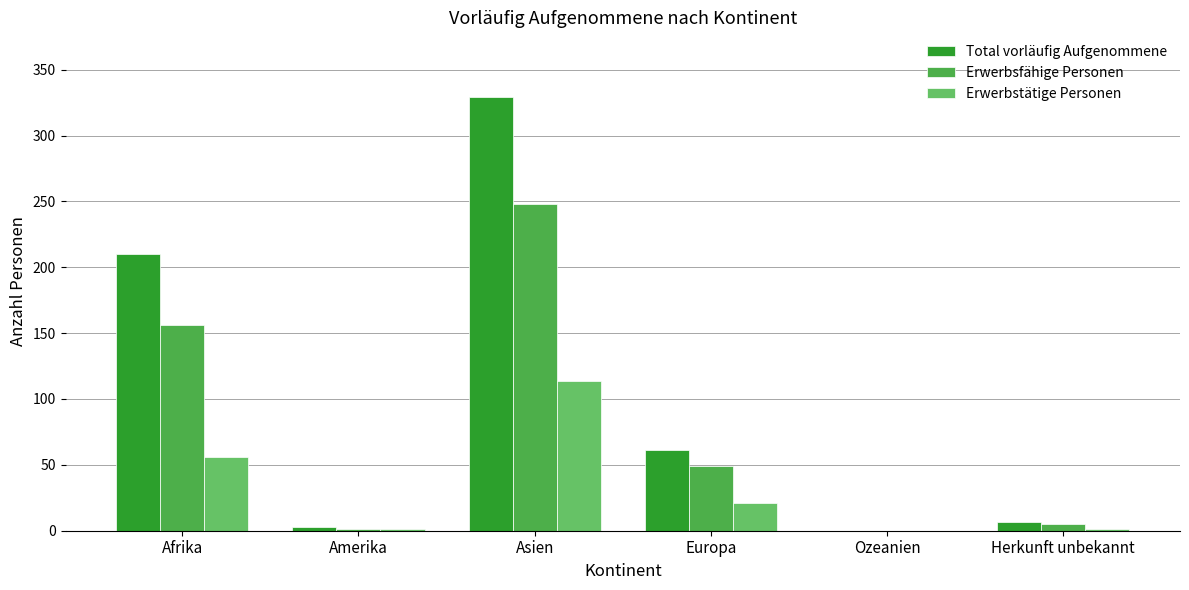

Is the value of Erwerbsfähige Personen at Herkunft unbekannt greater than the value of Erwerbstätige Personen at Afrika?

No